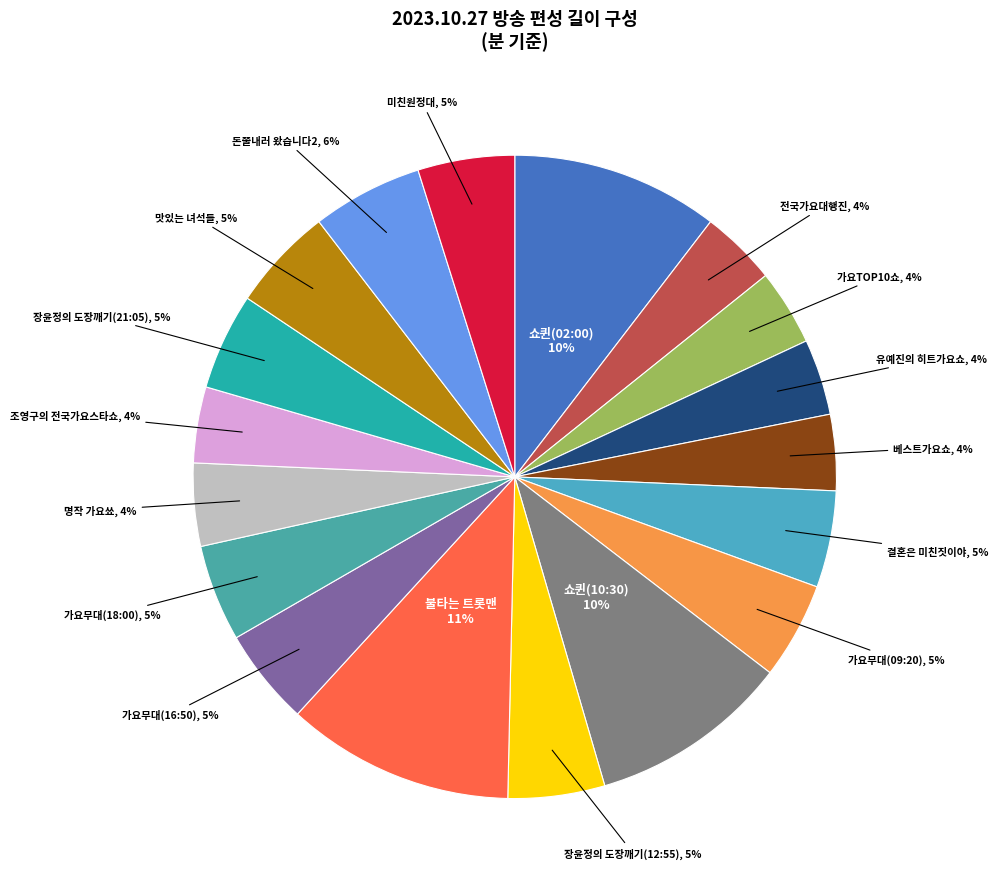

Approximately how many times larger is the value at 조영구의 전국가요스타쇼 compared to 가요무대(09:20)?

0.8